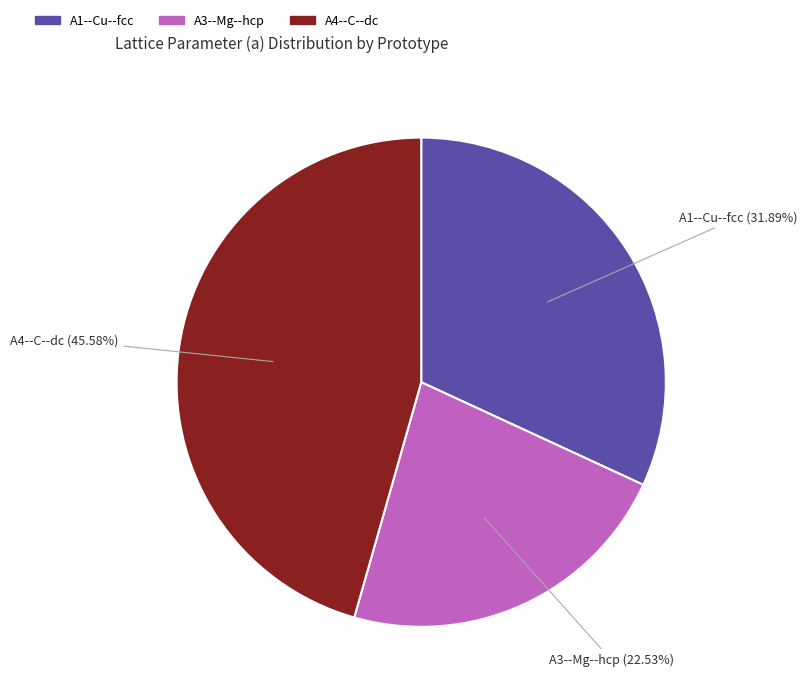

To the nearest percent, what percentage of the pie is A1--Cu--fcc?

32%